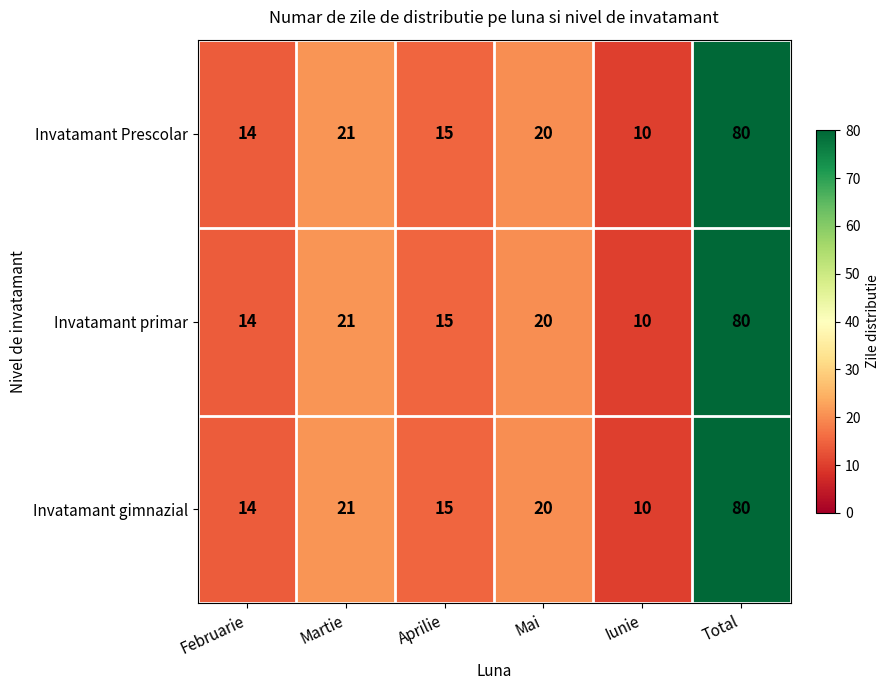

What is the minimum value shown in the chart?

10